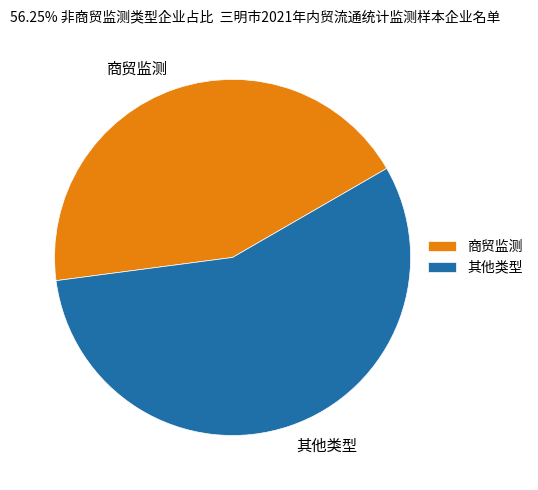

Which has a higher value, 商贸监测 or 其他类型?

其他类型